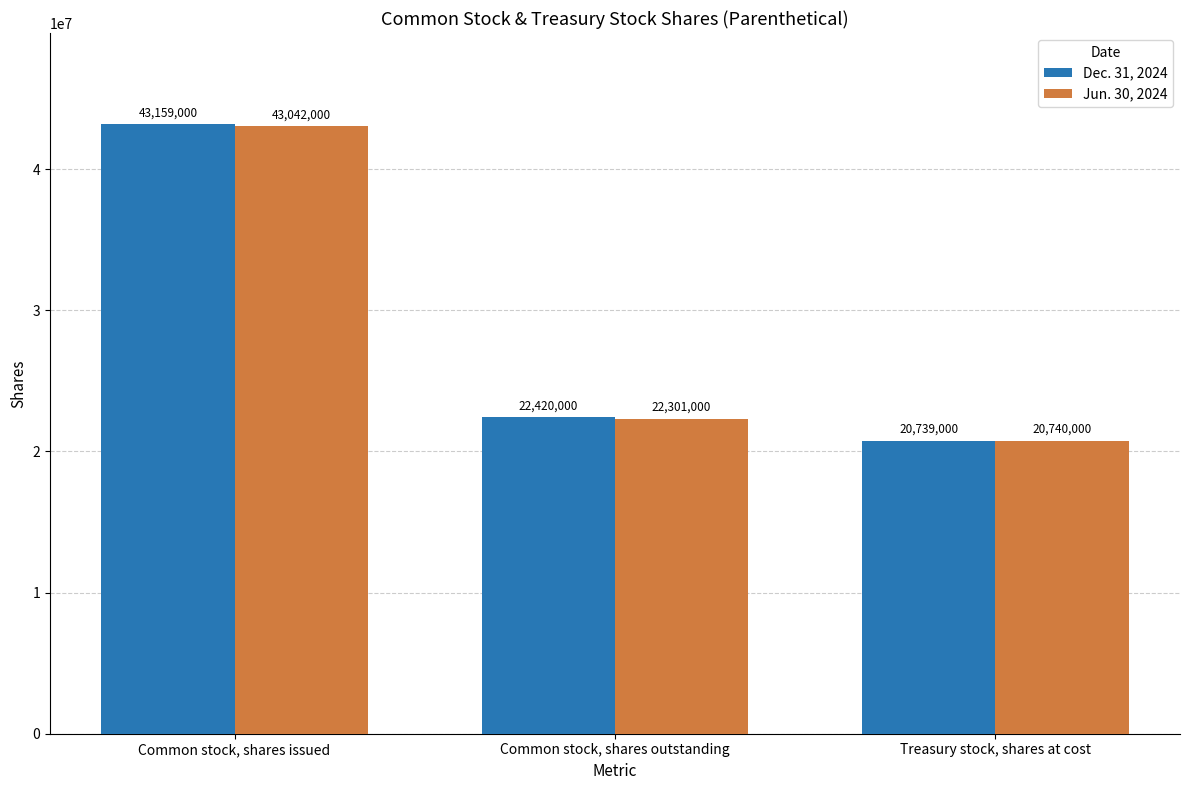

Is it true that Dec. 31, 2024 equals 22420000 at Common stock, shares outstanding?

True